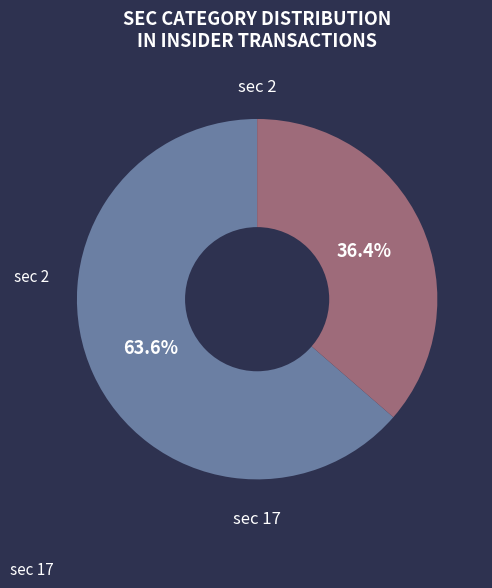

What is the largest slice in the pie chart?

sec 17